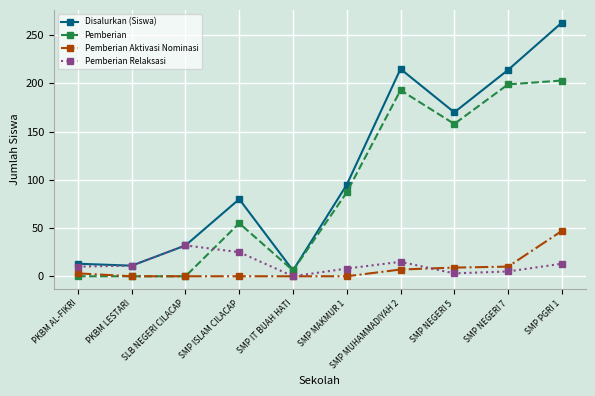

Where do Pemberian Relaksasi and Pemberian first cross each other?

SLB NEGERI CILACAP and SMP ISLAM CILACAP